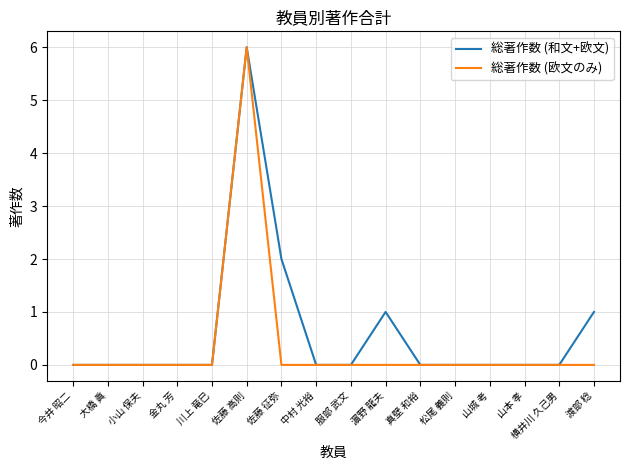

Is it true that 総著作数 (欧文のみ) equals 4 at 服部 武文?

False